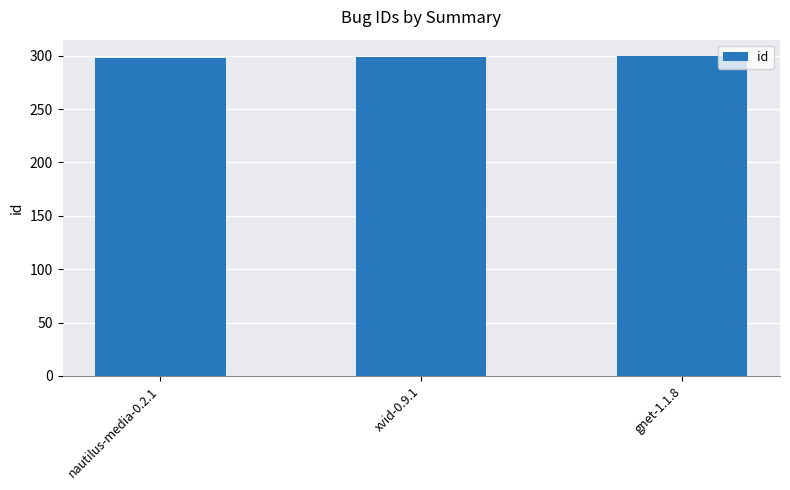

True or false: the data shows 131 at xvid-0.9.1.

False